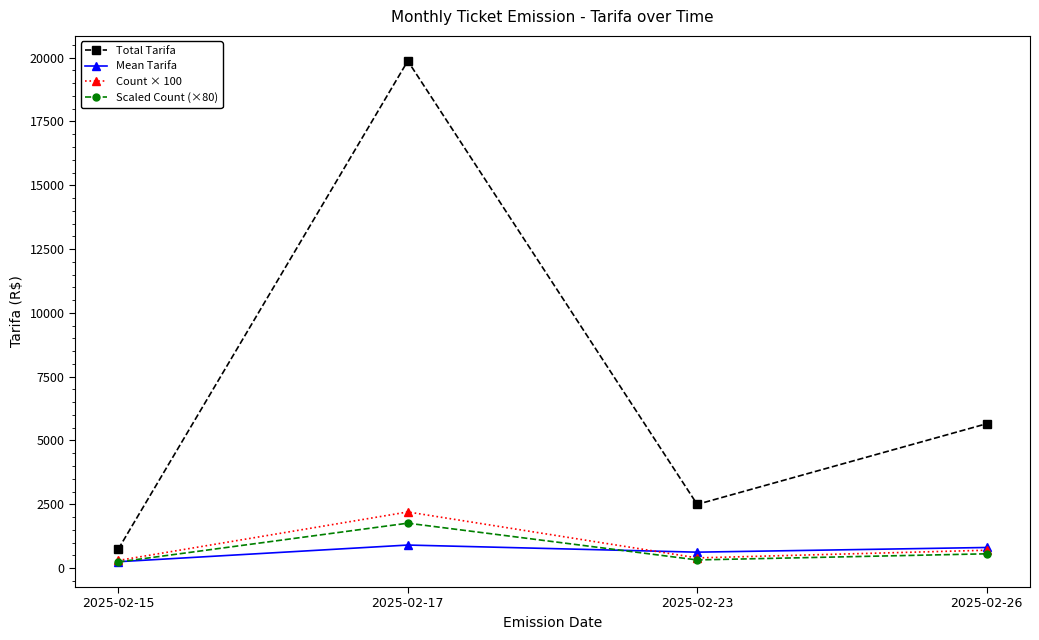

Where is the first local maximum for Total Tarifa?

2025-02-17